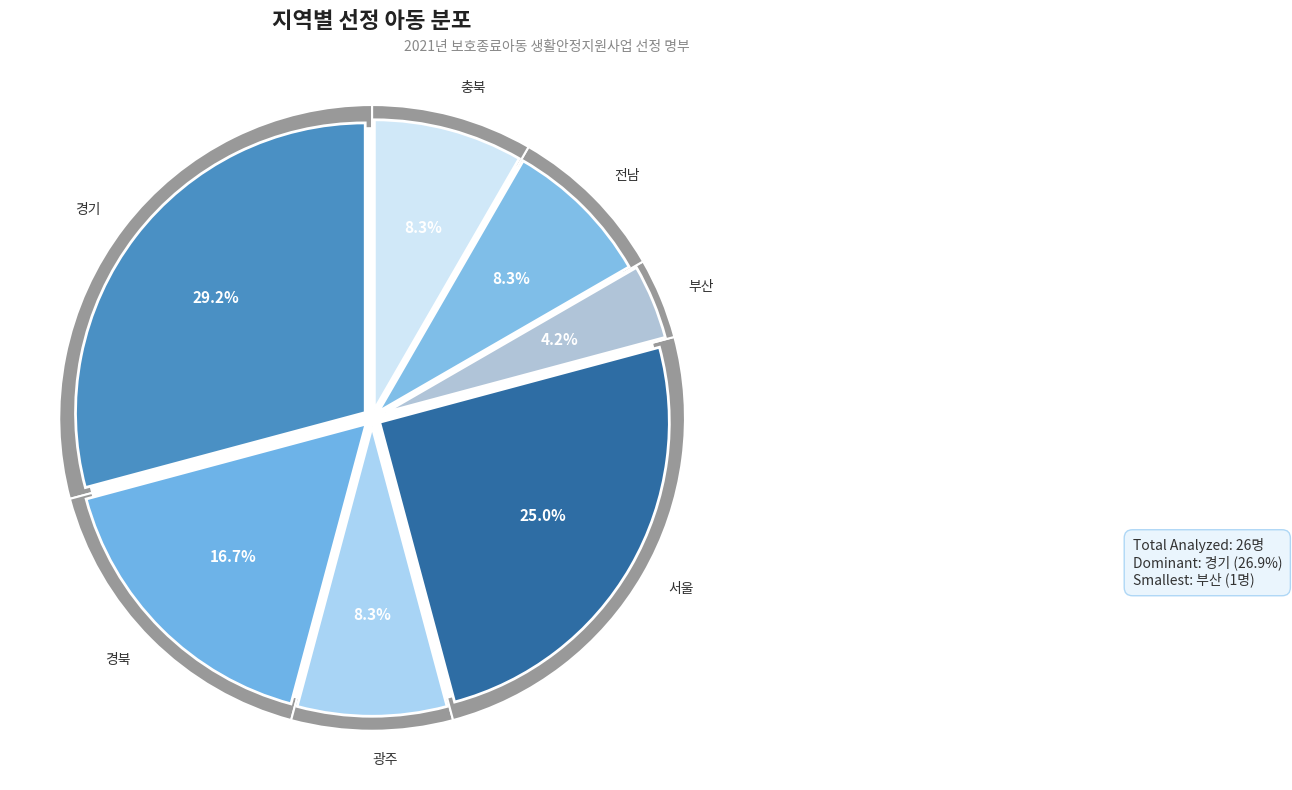

Combined, do 광주 and 경북 account for over 50%?

No